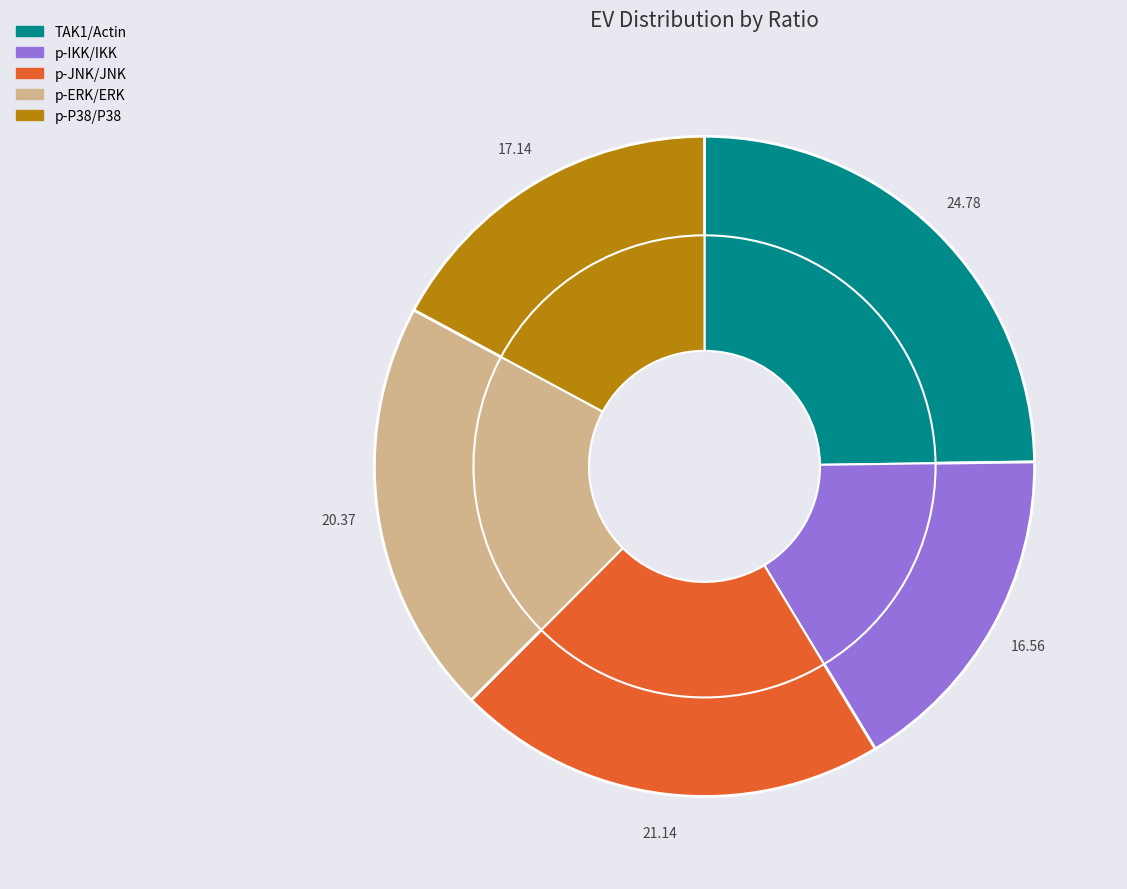

Does any single category account for the majority?

No